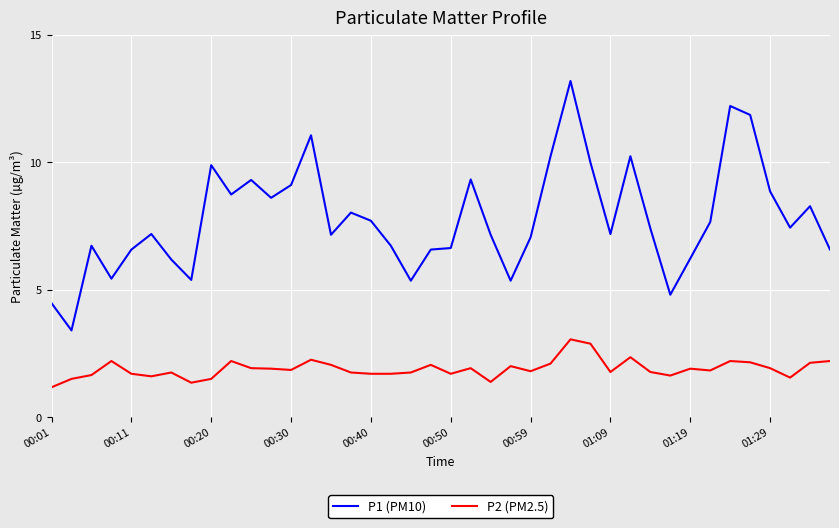

Which series has the largest range (max minus min)?

P1 (PM10)